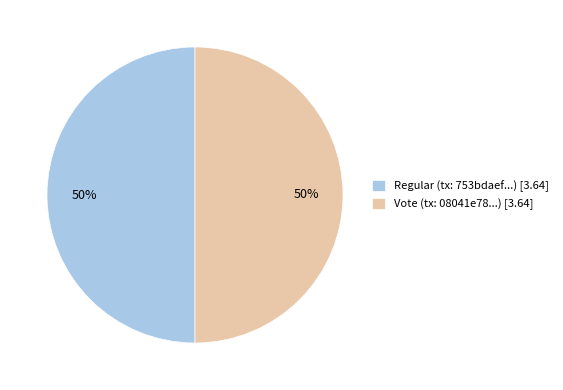

What is the ratio of the value at Regular (tx: 753bdaef...) [3.64] to the value at Vote (tx: 08041e78...) [3.64]?

1.0